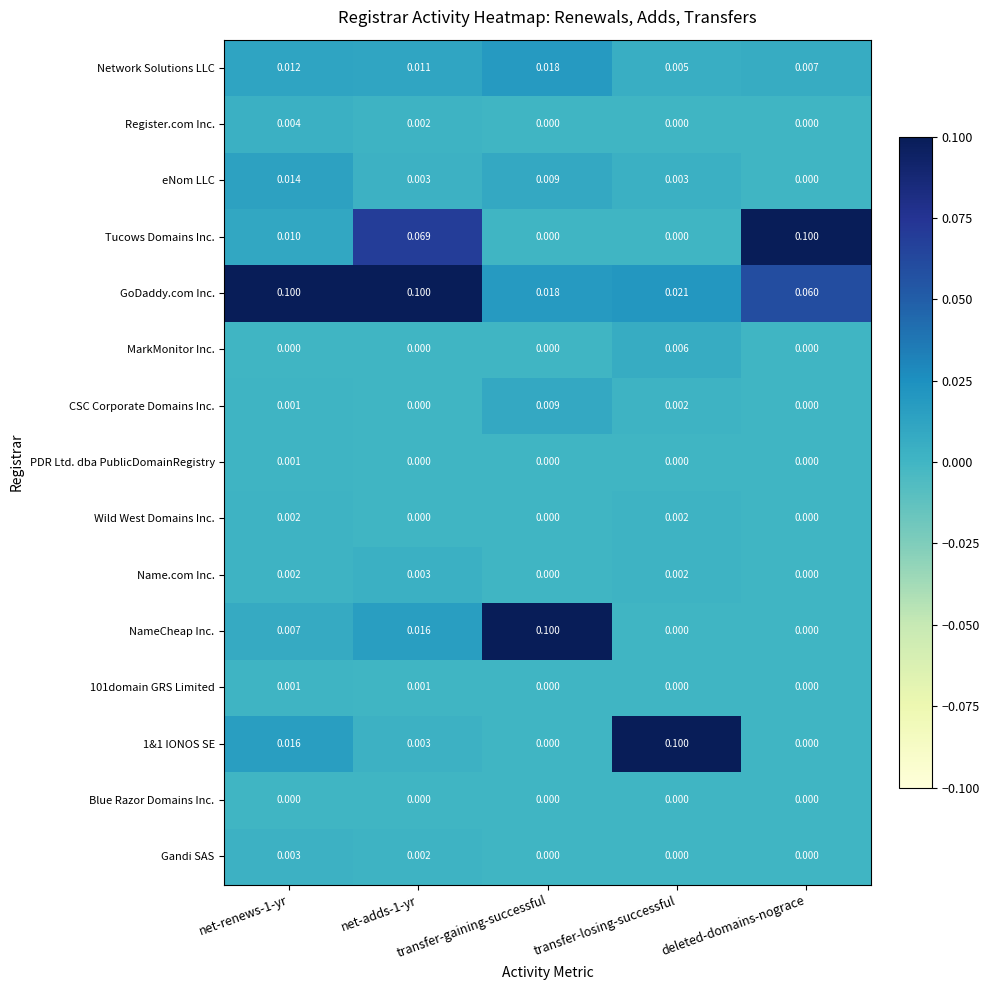

What is the total value across all series at net-adds-1-yr?

0.2